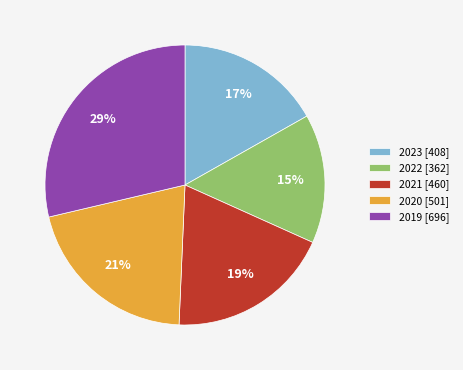

Is it true that 2023 is 17% of the pie?

True